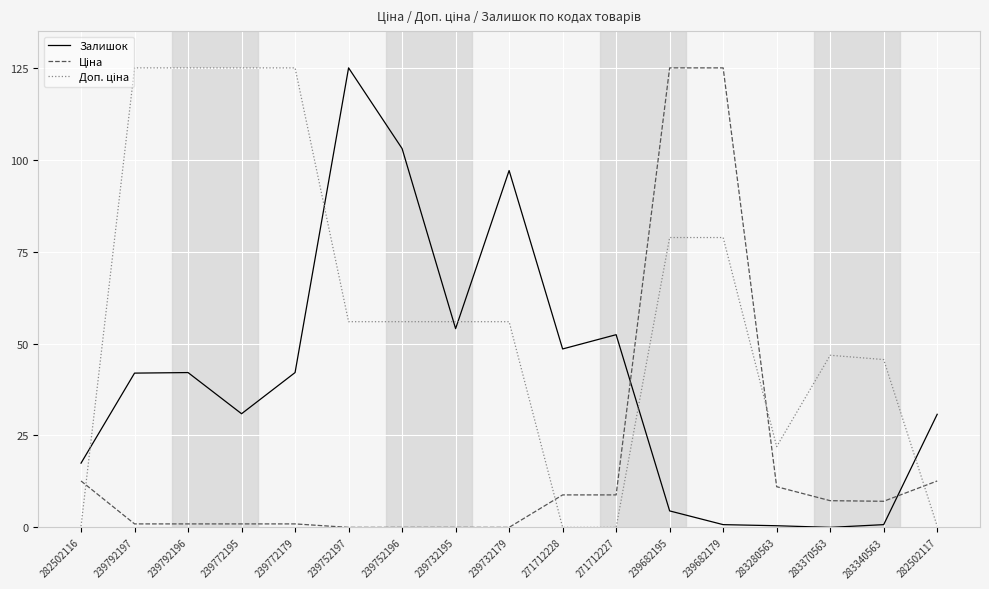

At which category is the sum across all series the highest?

239682195